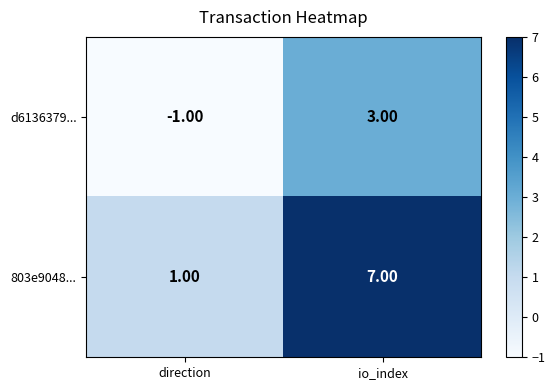

What is the difference between the maximum and minimum values in the 803e9048... series?

6